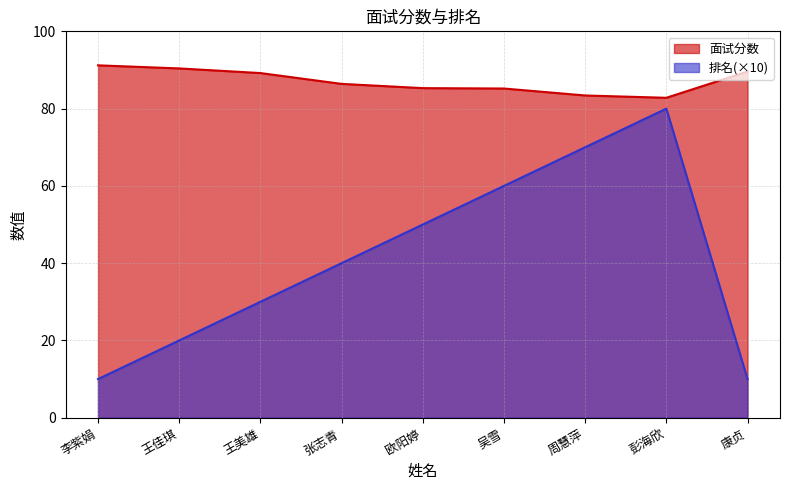

At which category does the chart reach its minimum across all series?

李紫娟